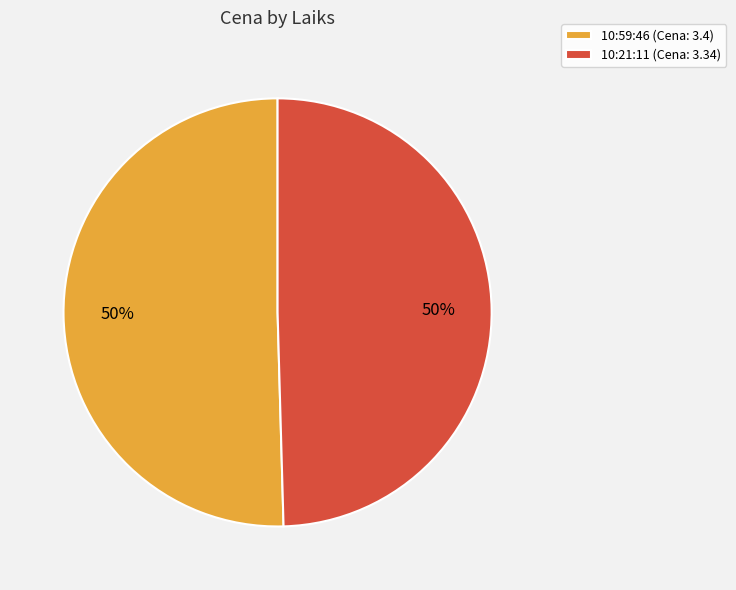

Approximately how many times larger is the value at 10:59:46 compared to 10:21:11?

1.0